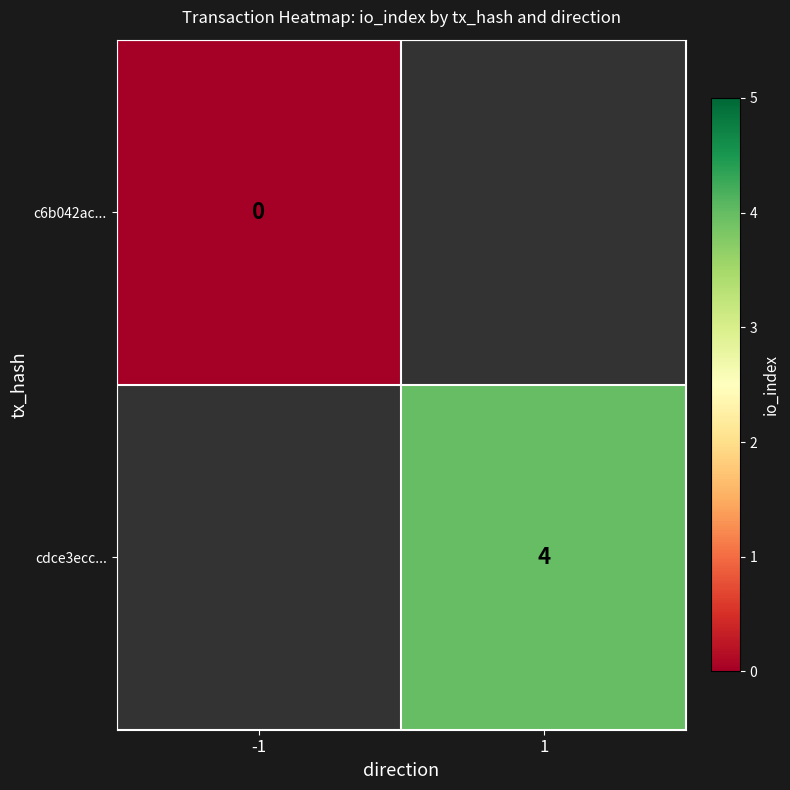

The cdce3ecc... series shows 6 at 1. True or false?

False